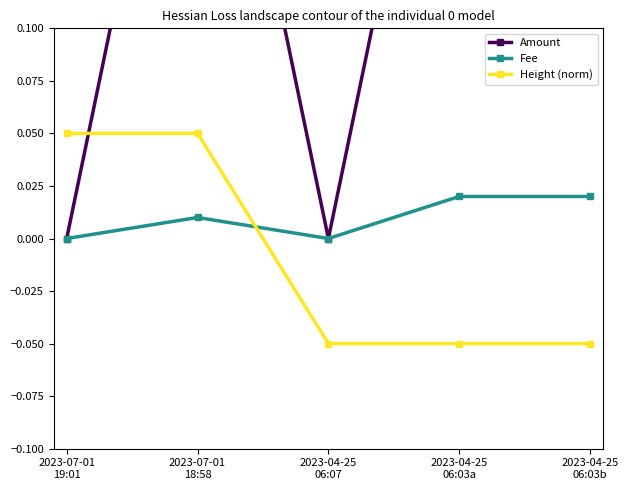

What is the label of the 5th point from the left?

2023-04-25
06:03b